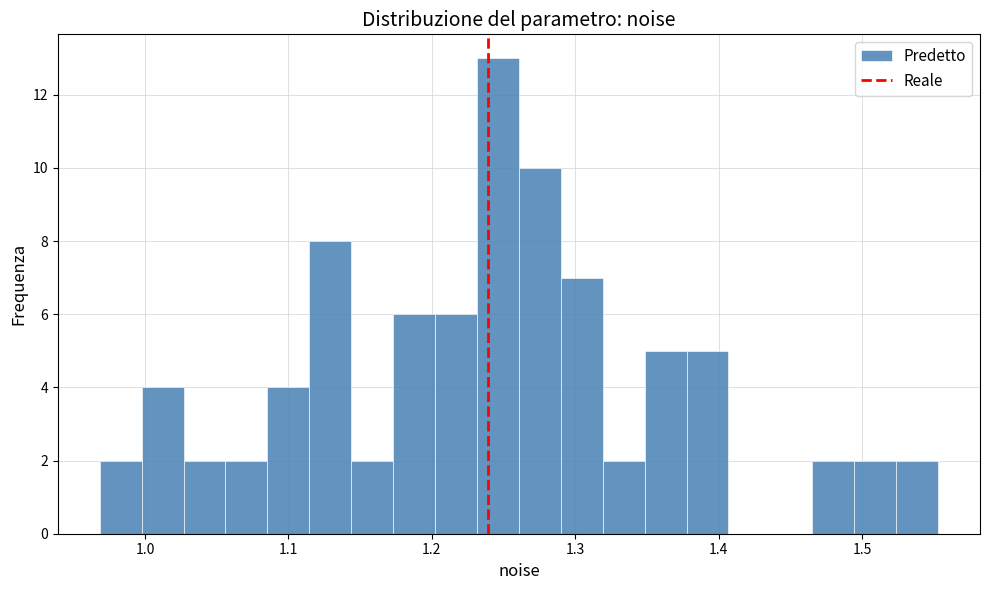

Read against the x-axis, roughly where is the centre of the tallest bar?

1.25